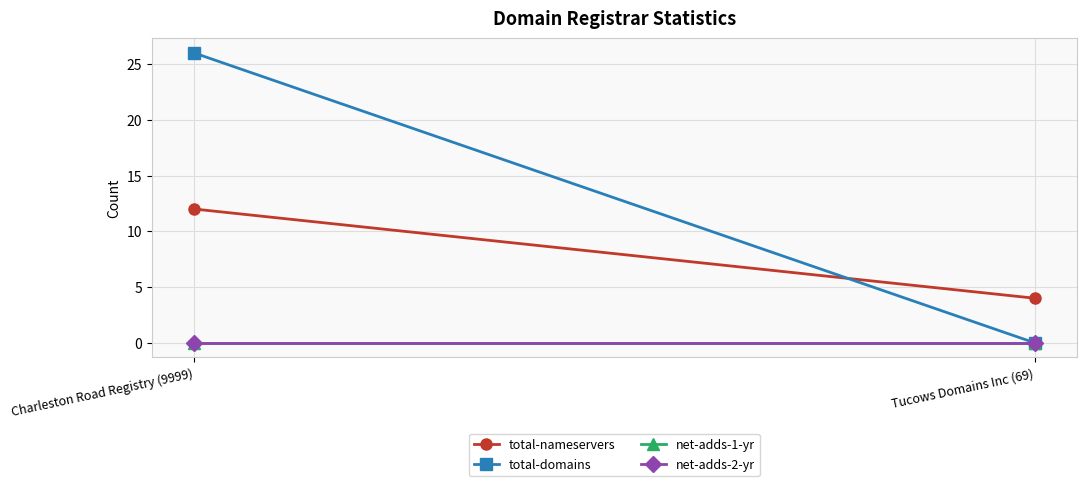

At how many categories does at least one series exceed 1?

2